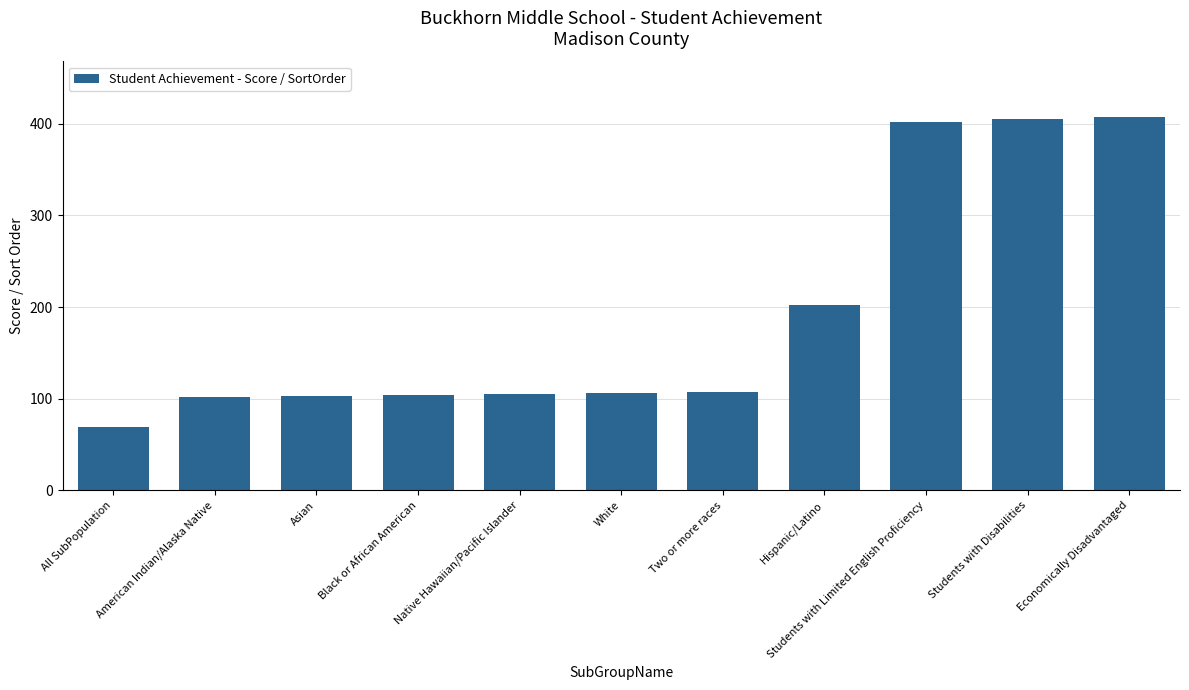

How many distinct data groups are displayed?

1